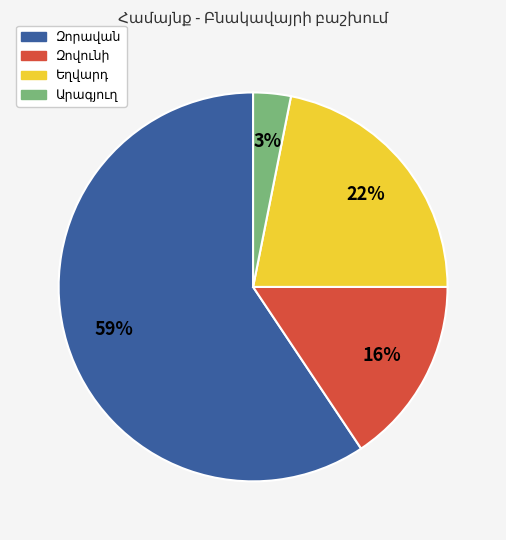

Is there a majority slice in this chart?

Yes